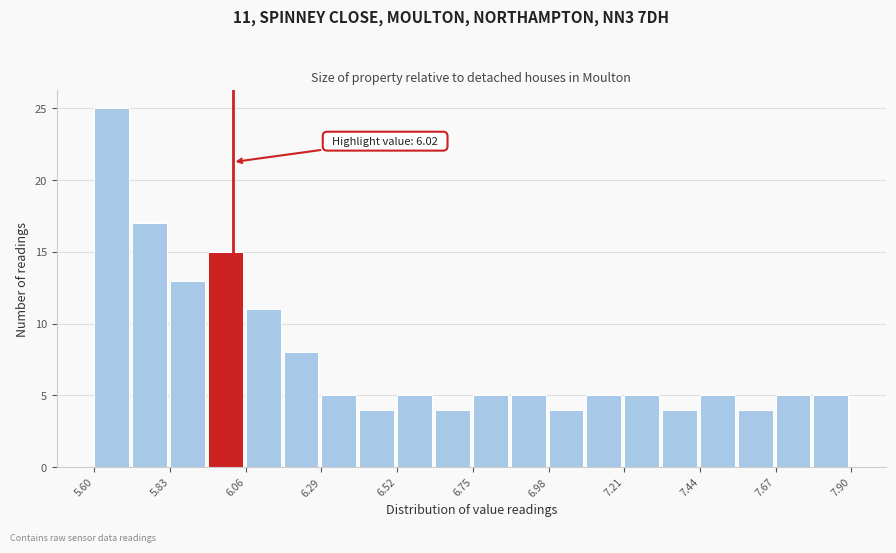

Read against the x-axis, roughly where is the centre of the tallest bar?

5.65